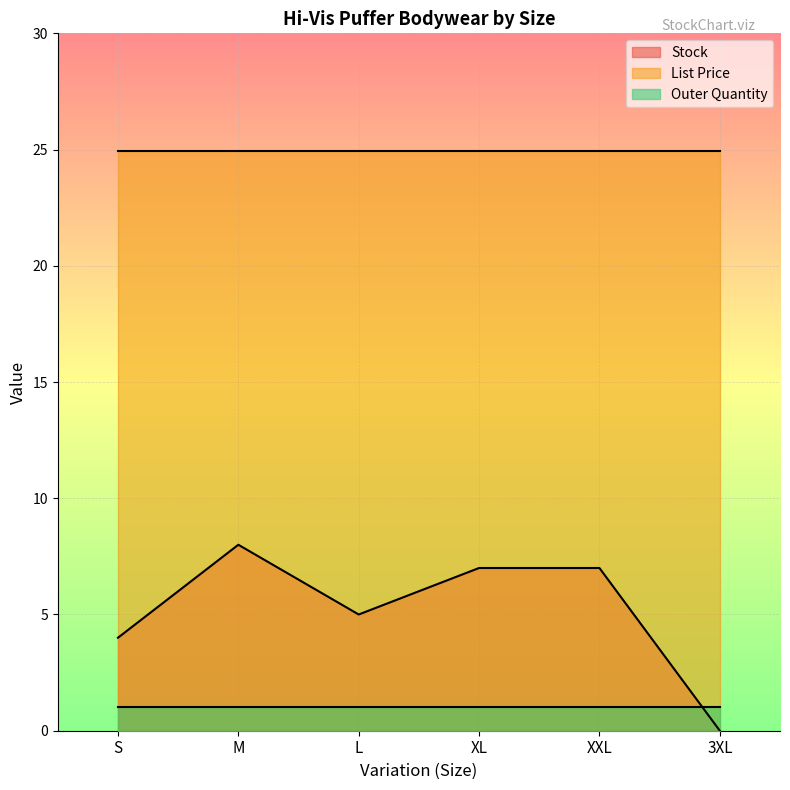

At how many categories does at least one series exceed 2?

6